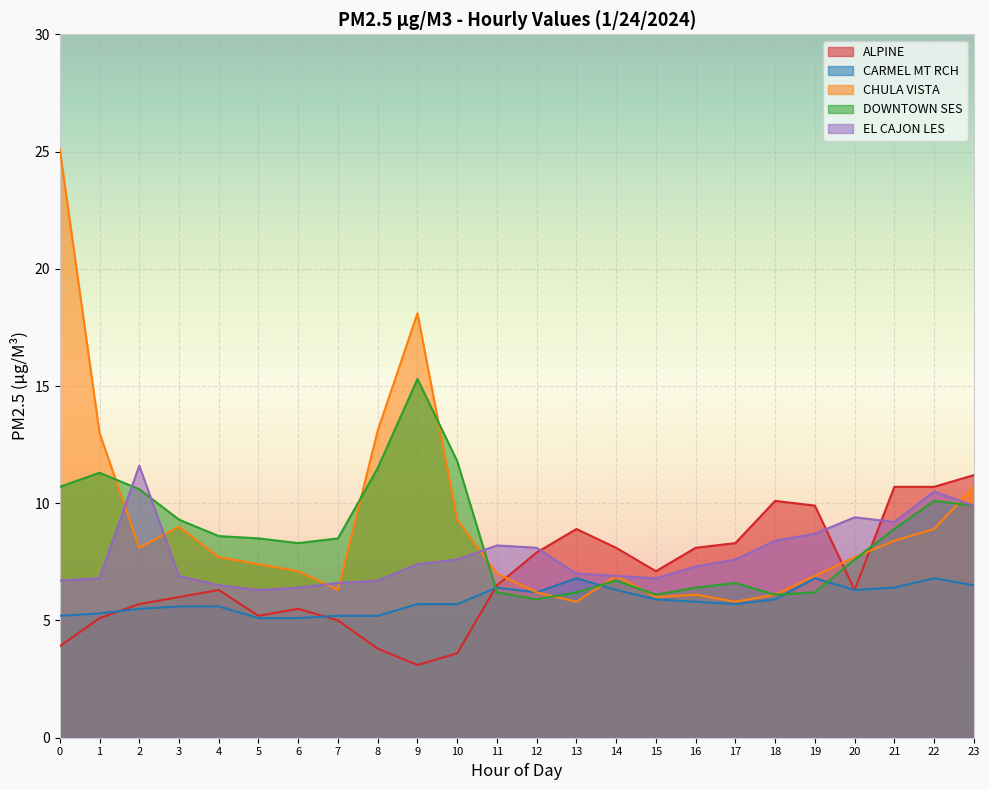

Reading left to right, extract all data points from this chart.

ALPINE: 0=3.9	1=5.1	2=5.7	3=6.0	4=6.3	5=5.2	6=5.5	7=5.0	8=3.8	9=3.1	10=3.6	11=6.5	12=7.9	13=8.9	14=8.1	15=7.1	16=8.1	17=8.3	18=10.1	19=9.9	20=6.3	21=10.7	22=10.7	23=11.2
CARMEL MT RCH: 0=5.2	1=5.3	2=5.5	3=5.6	4=5.6	5=5.1	6=5.1	7=5.2	8=5.2	9=5.7	10=5.7	11=6.4	12=6.2	13=6.8	14=6.3	15=5.9	16=5.8	17=5.7	18=5.9	19=6.8	20=6.3	21=6.4	22=6.8	23=6.5
CHULA VISTA: 0=25.1	1=13.0	2=8.1	3=9.0	4=7.7	5=7.4	6=7.1	7=6.3	8=13.1	9=18.1	10=9.3	11=7.0	12=6.2	13=5.8	14=6.9	15=6.0	16=6.1	17=5.8	18=6.1	19=6.9	20=7.7	21=8.4	22=8.9	23=10.7
DOWNTOWN SES: 0=10.7	1=11.3	2=10.6	3=9.3	4=8.6	5=8.5	6=8.3	7=8.5	8=11.5	9=15.3	10=11.8	11=6.2	12=5.9	13=6.2	14=6.7	15=6.1	16=6.4	17=6.6	18=6.1	19=6.2	20=7.6	21=8.9	22=10.1	23=9.9
EL CAJON LES: 0=6.7	1=6.8	2=11.6	3=6.9	4=6.5	5=6.3	6=6.4	7=6.6	8=6.7	9=7.4	10=7.6	11=8.2	12=8.1	13=7.0	14=6.9	15=6.8	16=7.3	17=7.6	18=8.4	19=8.7	20=9.4	21=9.2	22=10.5	23=9.9